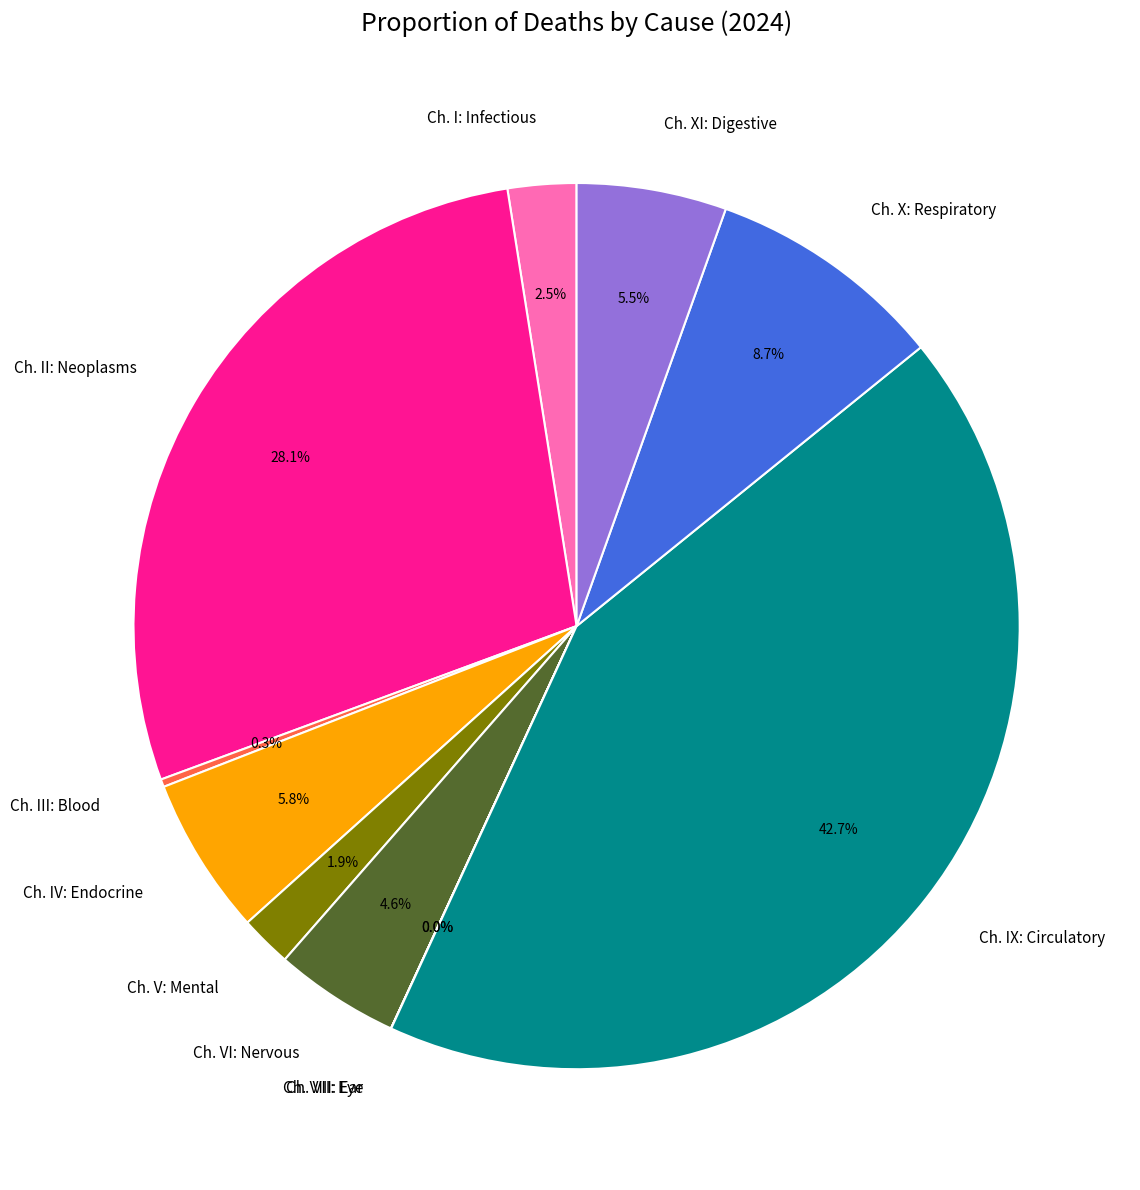

To the nearest percent, what is the difference between the largest and smallest slice percentages?

43%